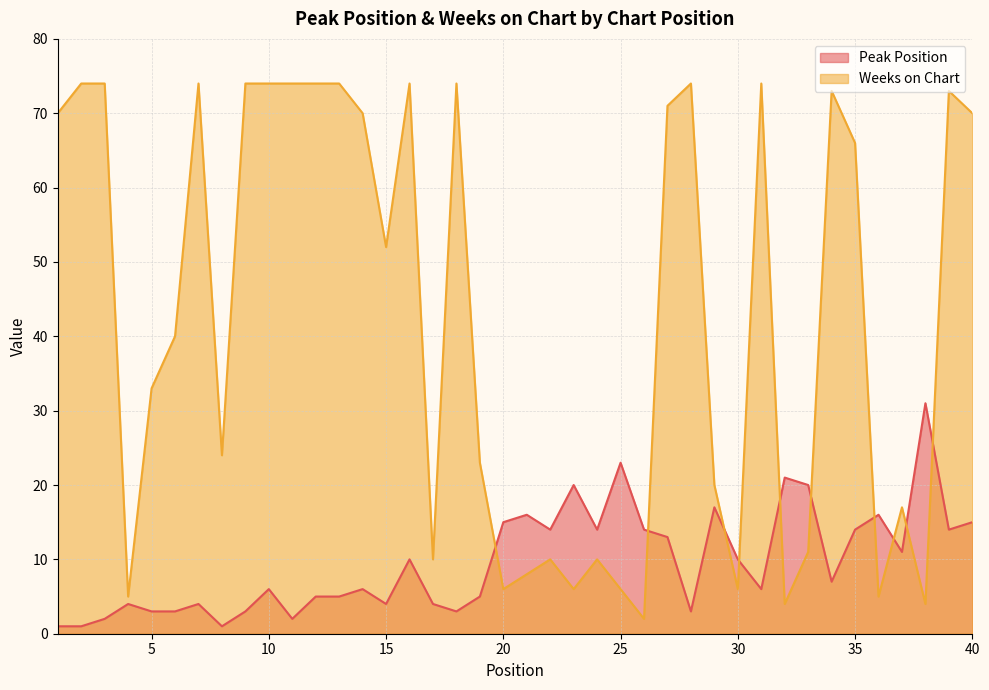

The Weeks on Chart series shows 74 at 31. True or false?

True